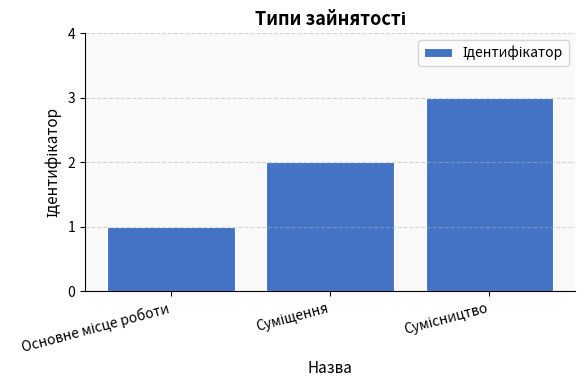

What is the sum of all values?

6